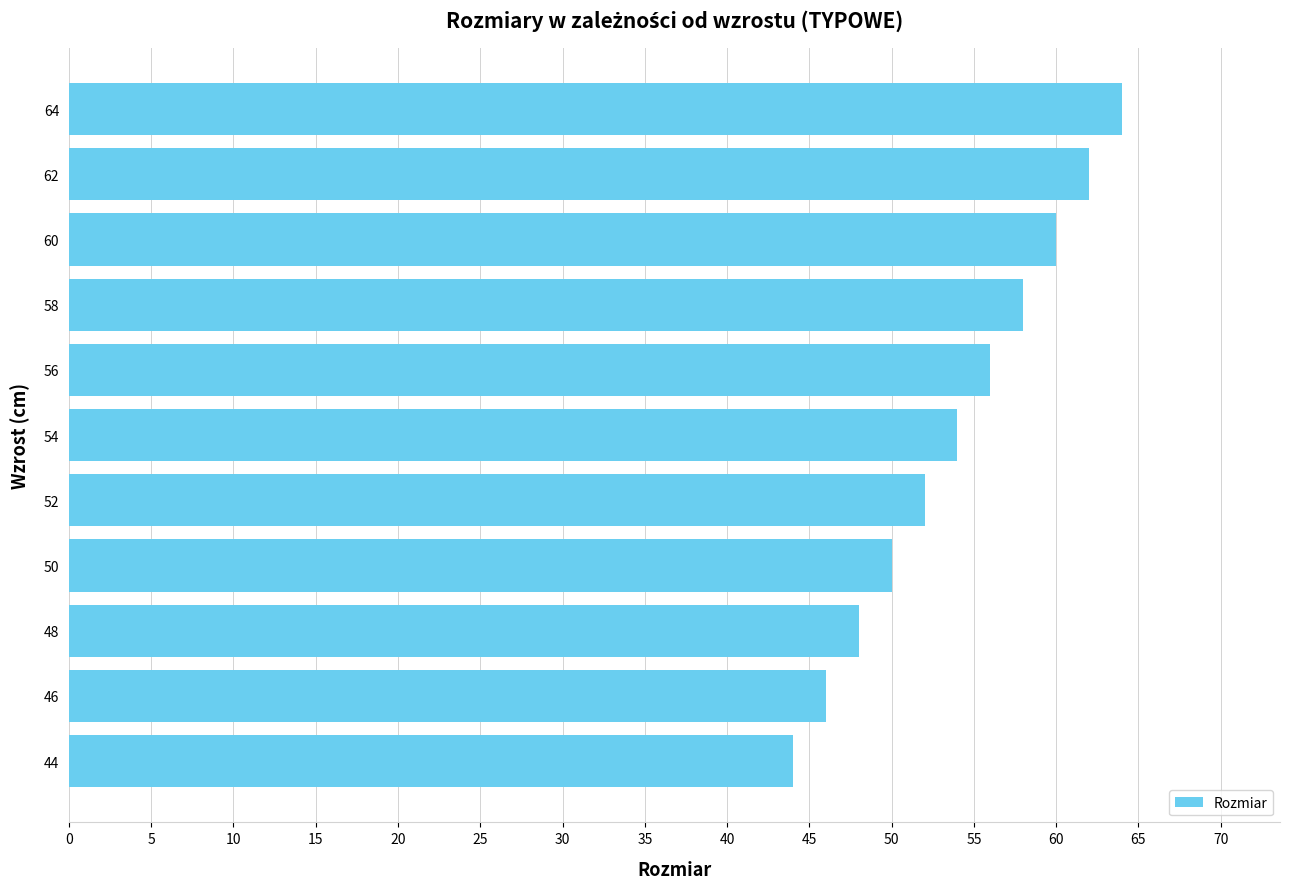

Rank the categories by value from lowest to highest.

44, 46, 48, 50, 52, 54, 56, 58, 60, 62, 64